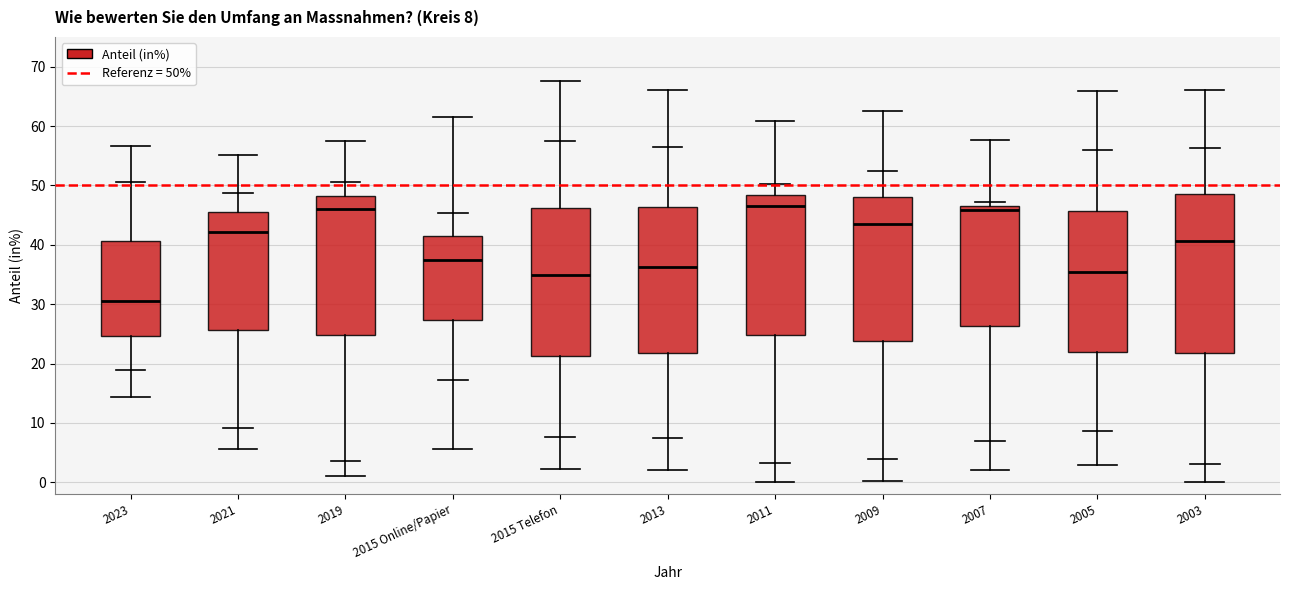

Which box is the tallest, from its lower edge to its upper edge?

2003